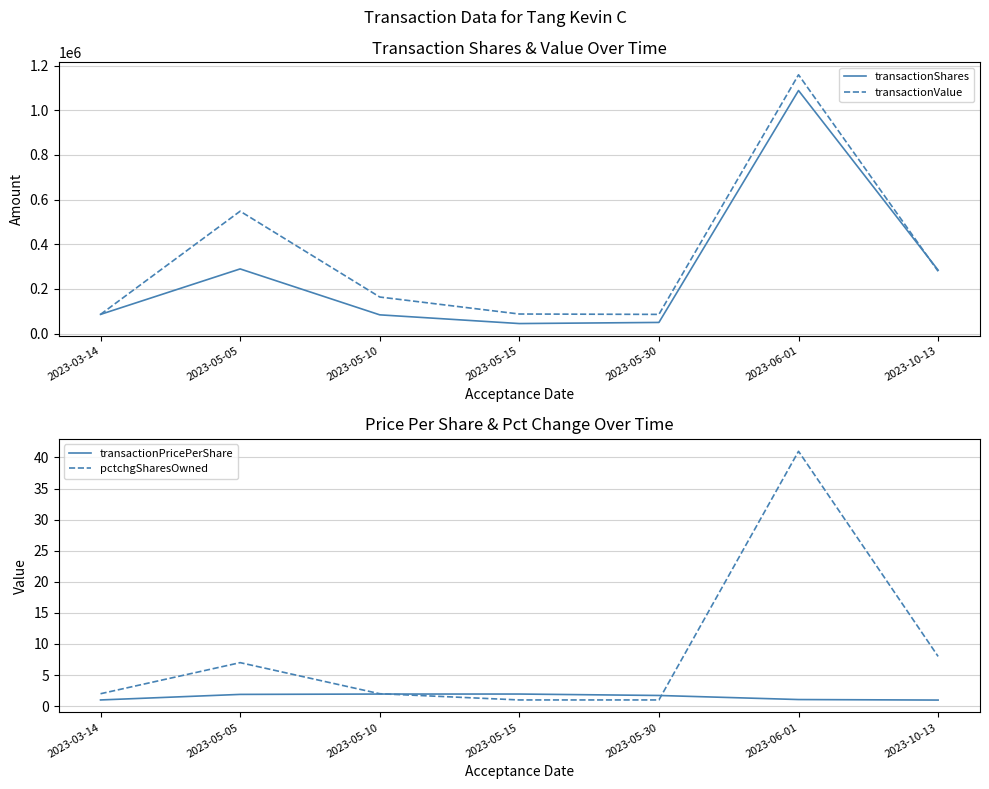

Rank the categories by pctchgSharesOwned value from highest to lowest.

2023-06-01, 2023-10-13, 2023-05-05, 2023-03-14, 2023-05-10, 2023-05-15, 2023-05-30